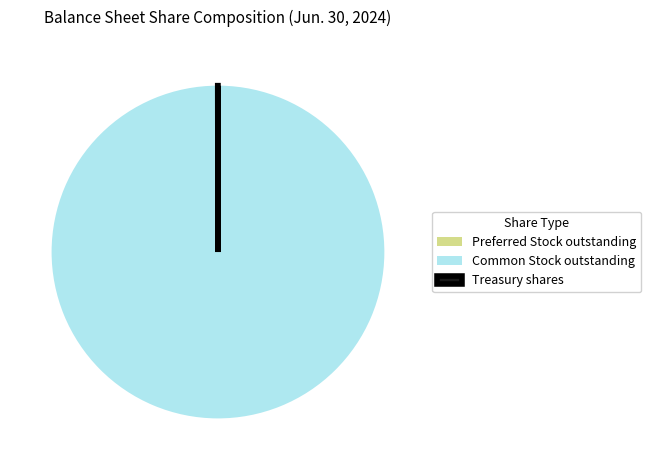

What is the largest slice in the pie chart?

Common Stock outstanding